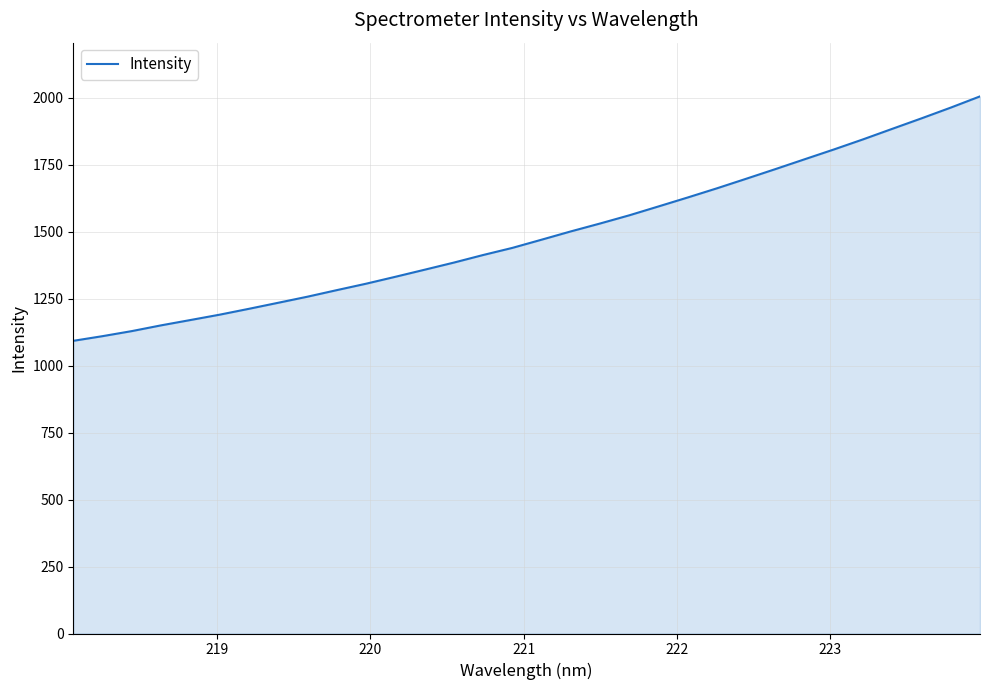

What is the difference between the maximum and minimum values?

912.3